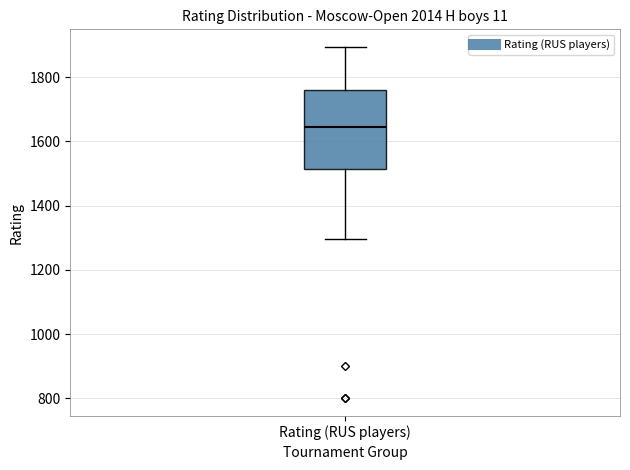

Where does the median line of the box for Rating (RUS players) sit on the y-axis? The values are not printed on the chart, so give them approximately, as read against the axis.

1640